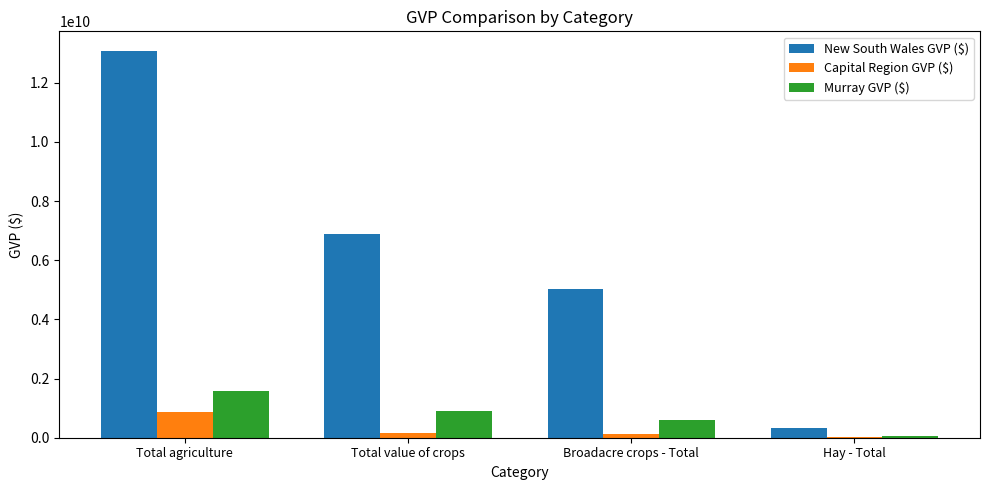

Count the number of categories in the chart.

4